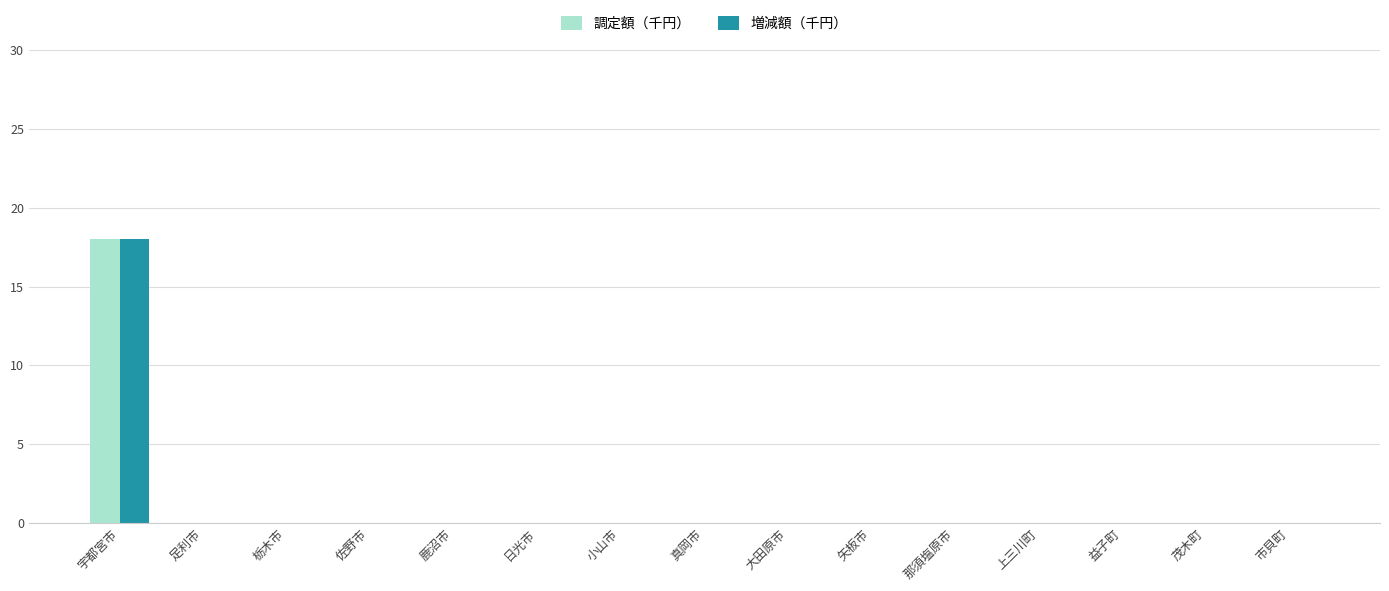

At which category is the sum across all series the highest?

宇都宮市